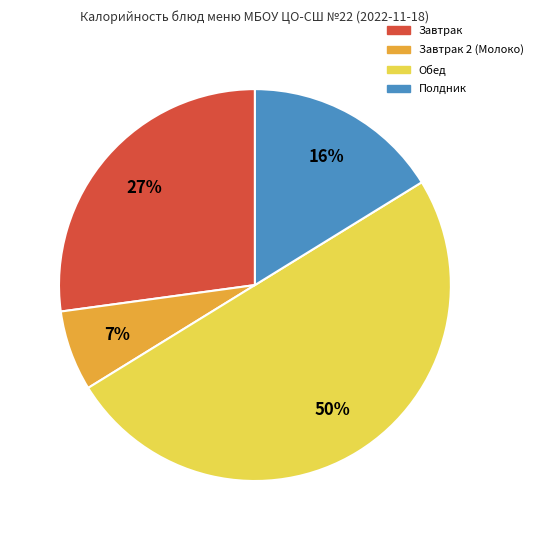

Combined, do Завтрак 2 (Молоко) and Полдник account for over 50%?

No